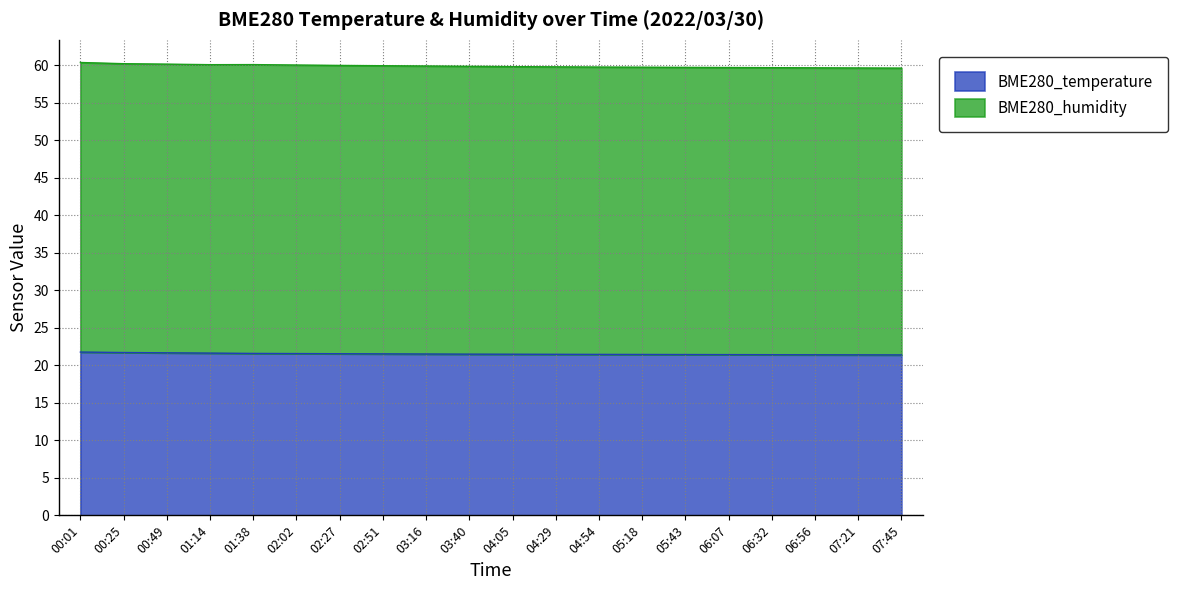

Does the chart have visible grid lines?

Yes